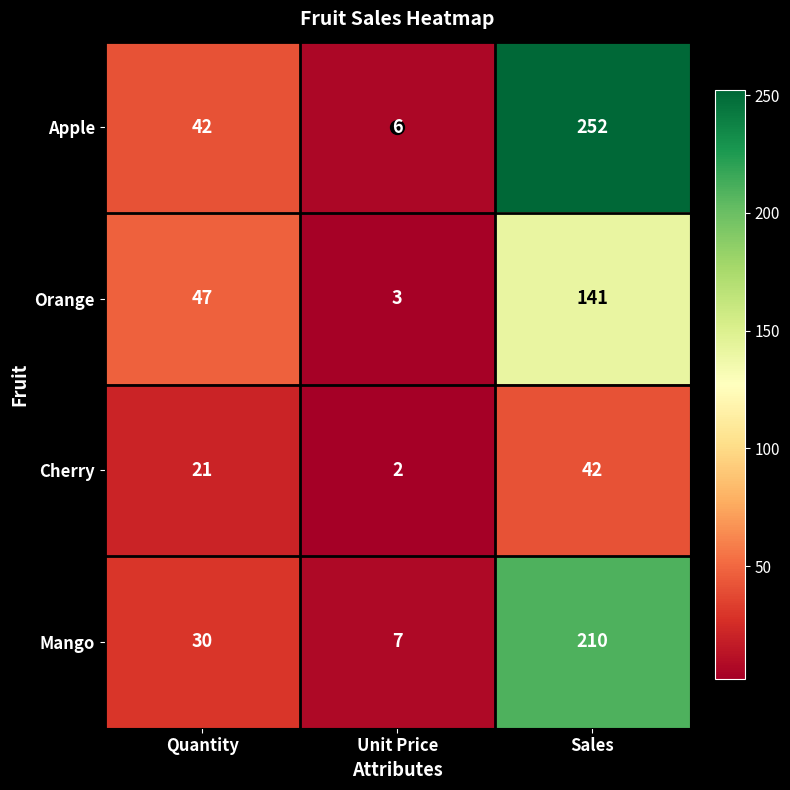

Count the number of categories in the chart.

3